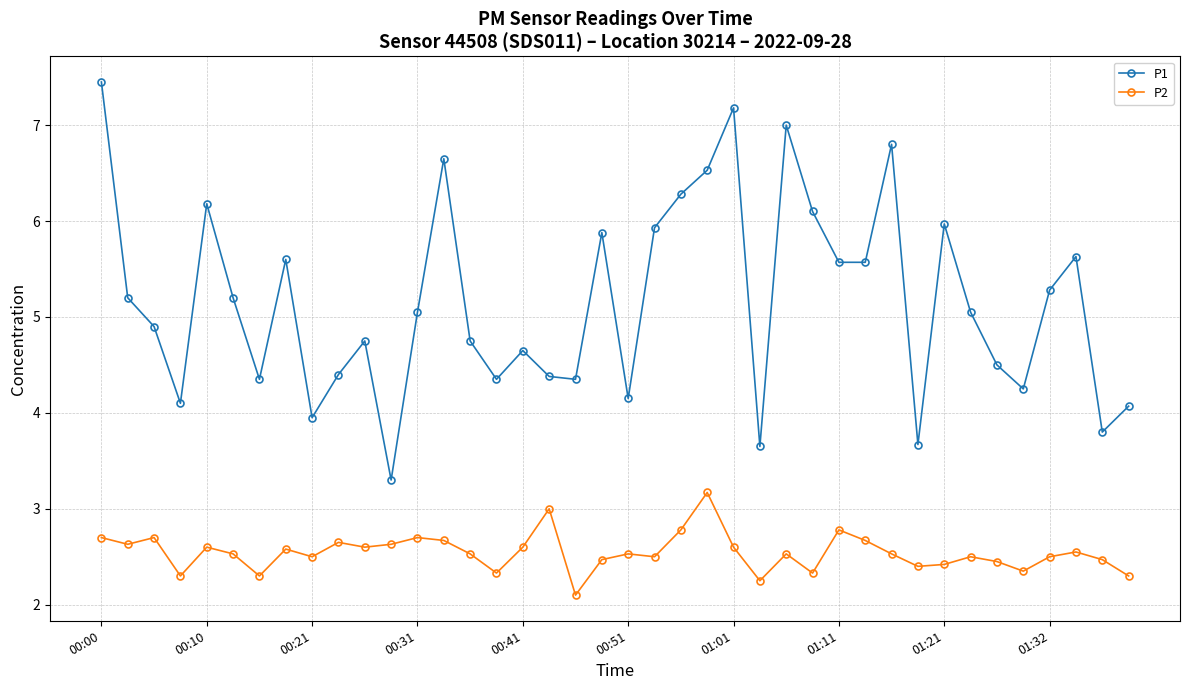

Which series has the widest spread of values?

P1